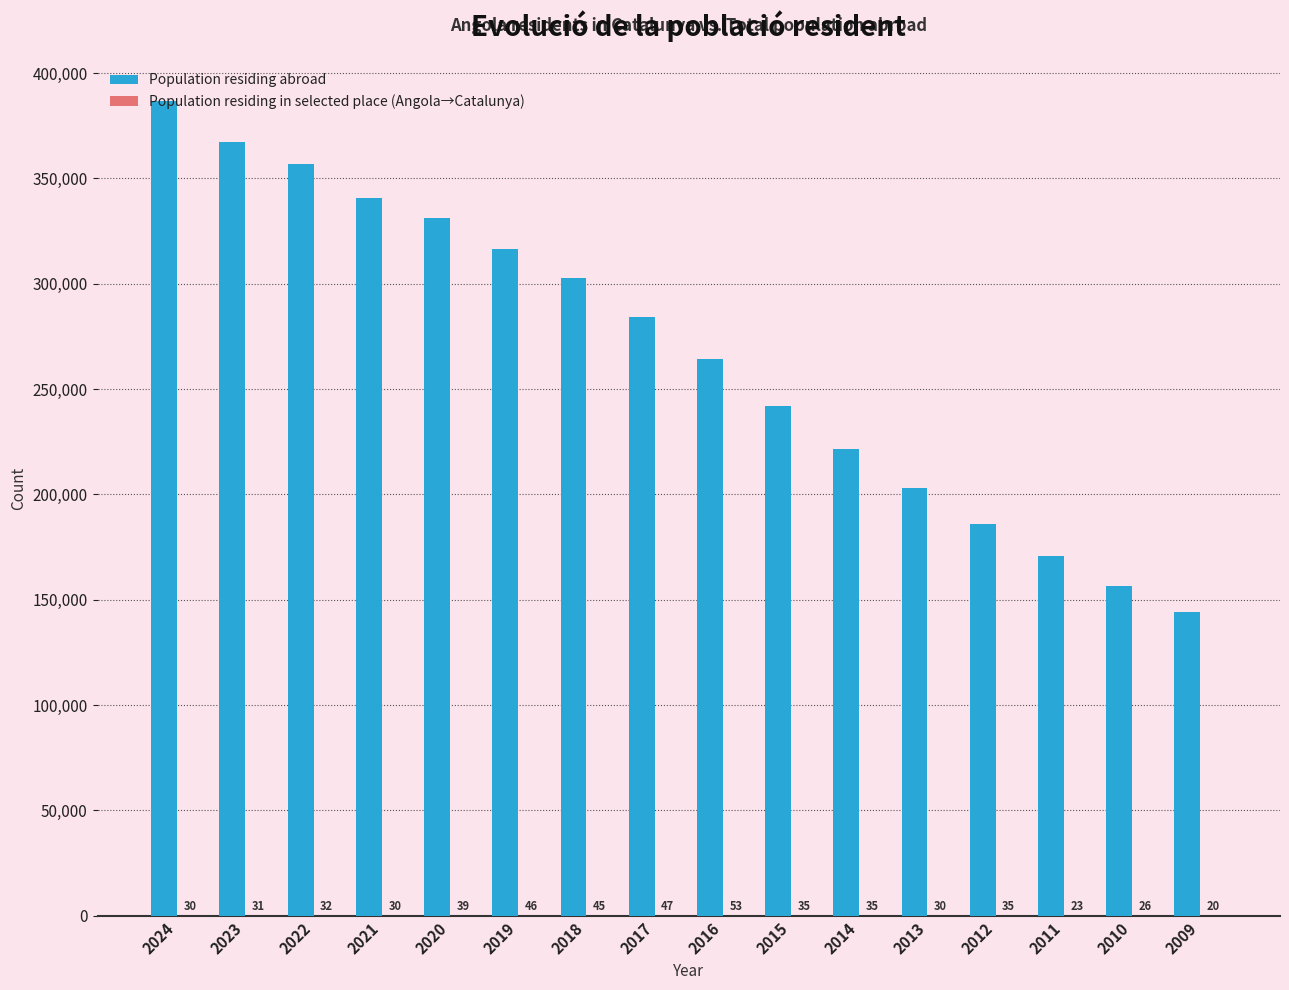

What is the spread (max minus min) of values at 2024?

386456